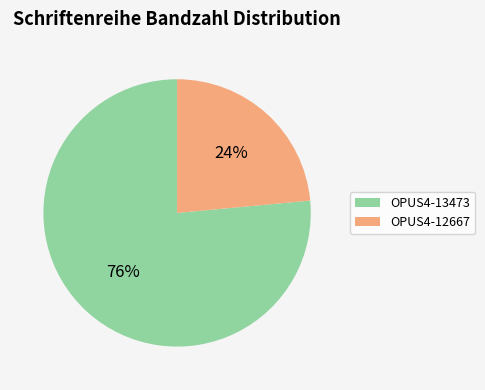

To the nearest percent, what is the combined percentage of OPUS4-13473 and OPUS4-12667?

100%